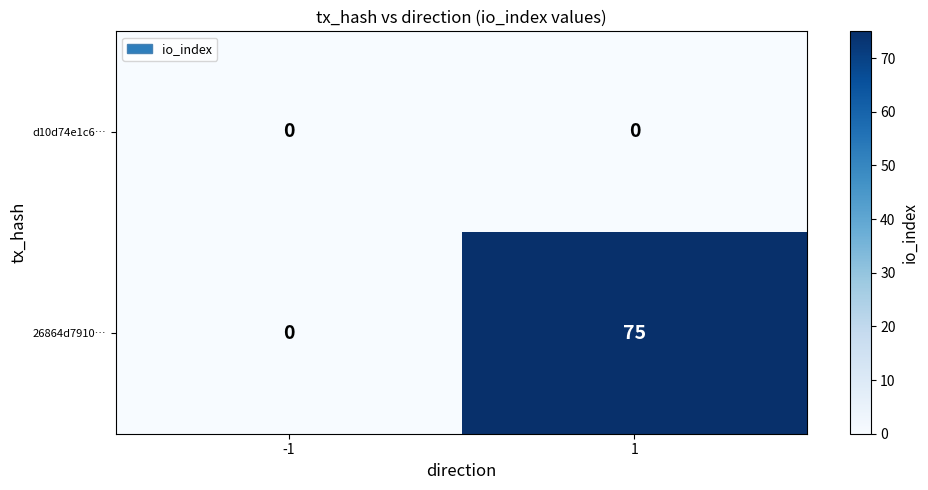

List the series in order of their overall mean, lowest first.

d10d74e1c6…, 26864d7910…